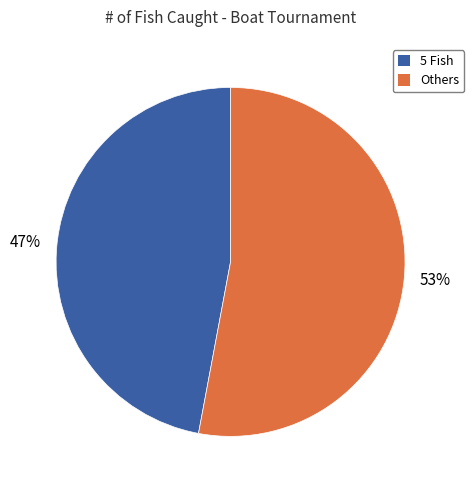

Count the number of slices in the pie.

2